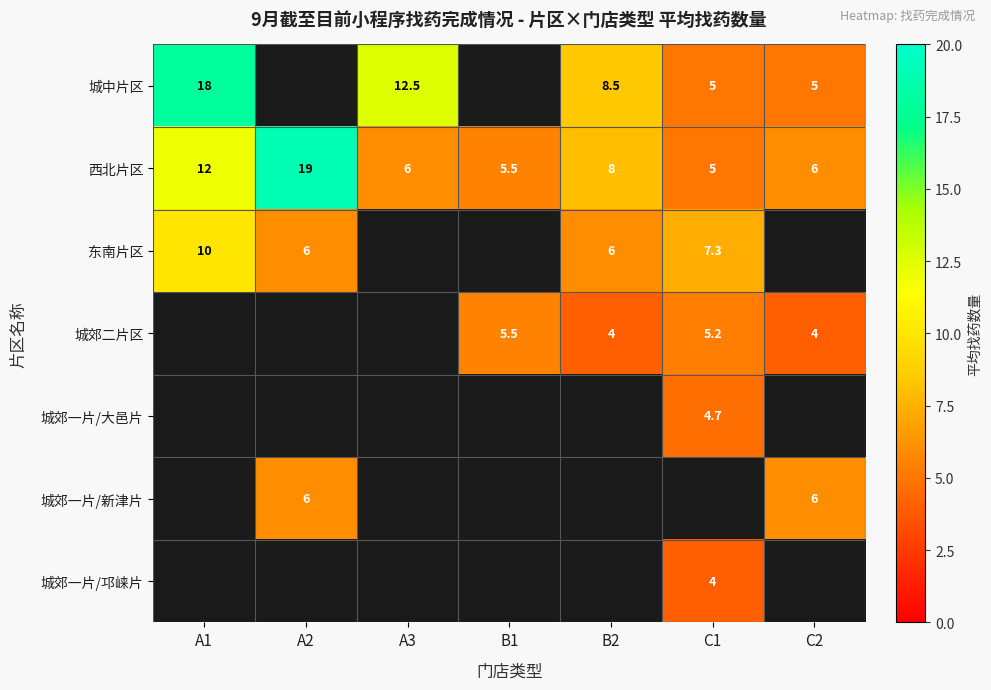

Where is 西北片区 nearest to the value 12?

A1